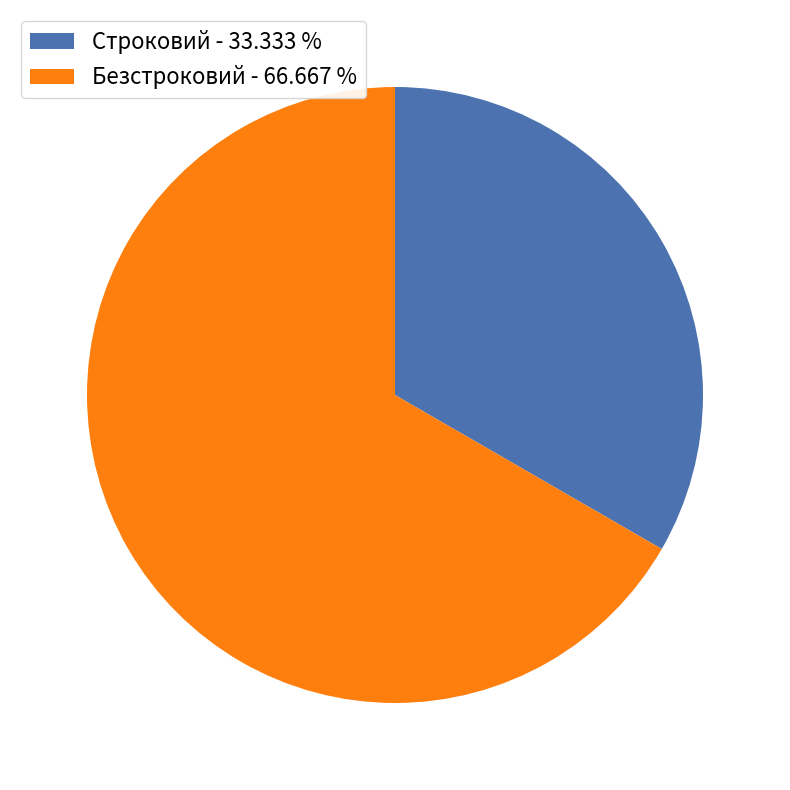

How many slices are in this pie chart?

2